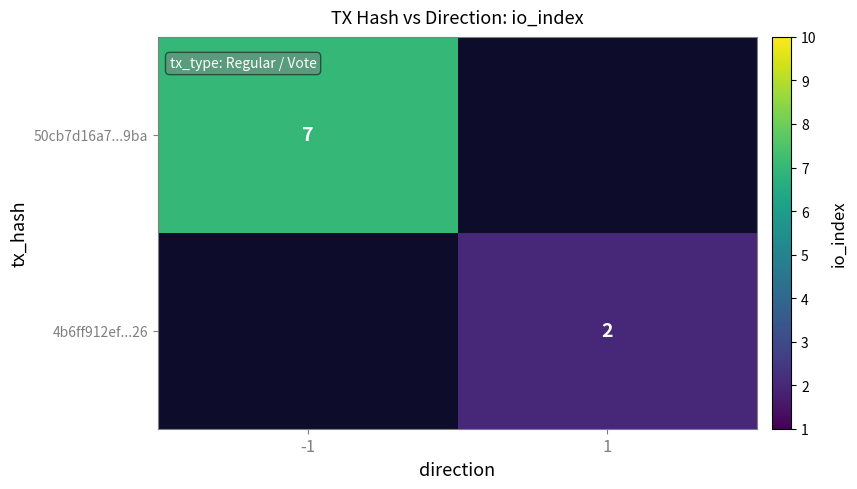

The value of 50cb7d16a7...9ba at -1 is 7. True or false?

True